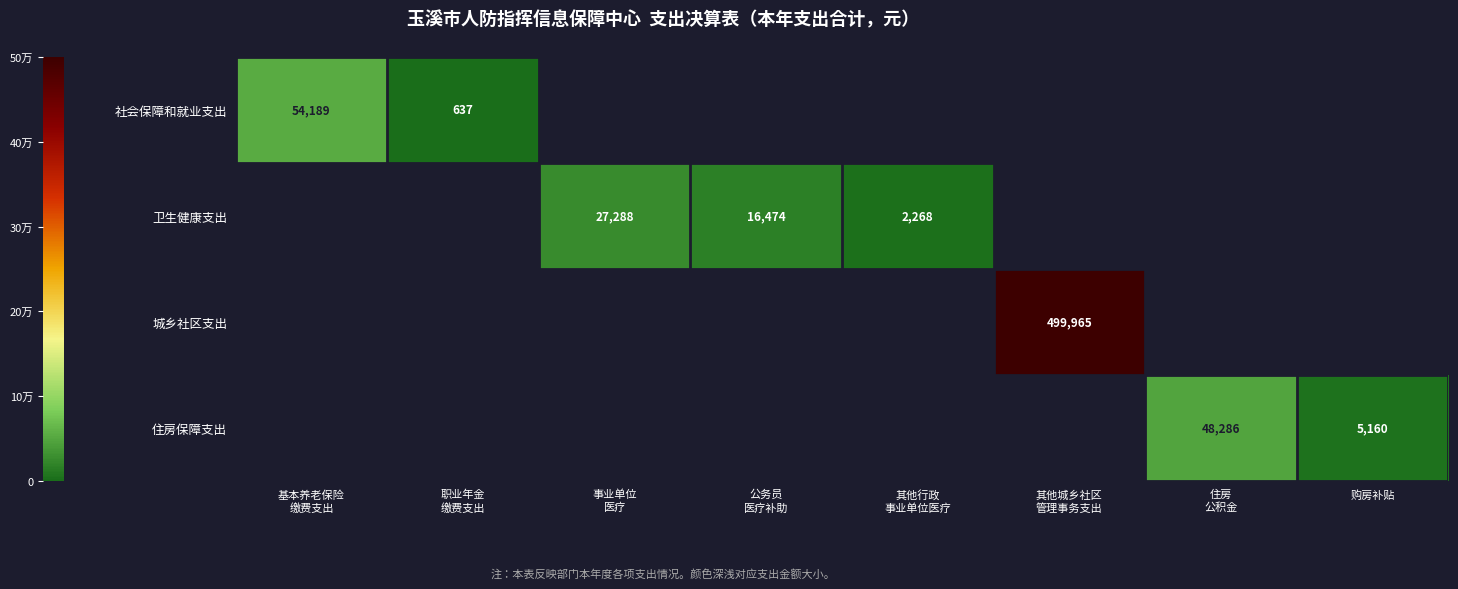

Is the value of 住房保障支出 at 事业单位 医疗 greater than the value of 城乡社区支出 at 住房 公积金?

No